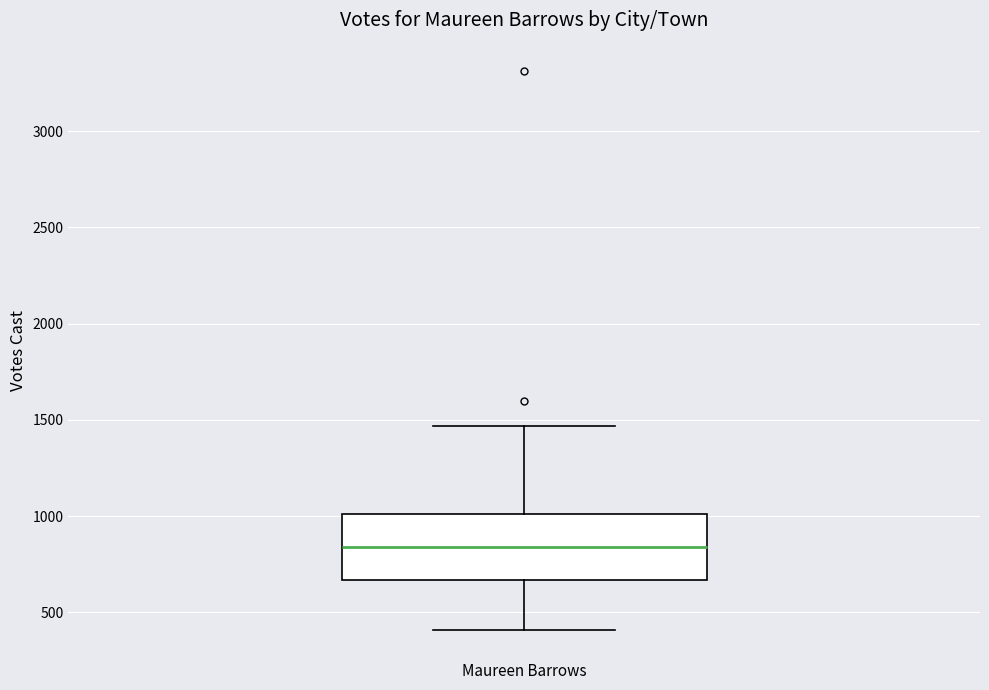

Where is the upper edge of the box for Maureen Barrows on the y-axis? The values are not printed on the chart, so give them approximately, as read against the axis.

1000